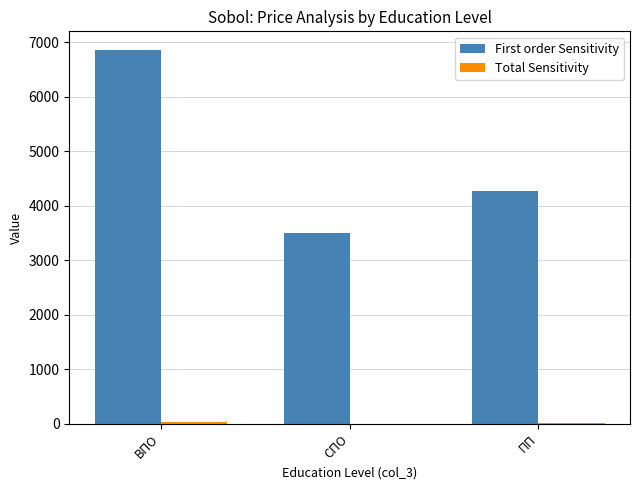

Is it true that First order Sensitivity equals 7362.7 at ПП?

False